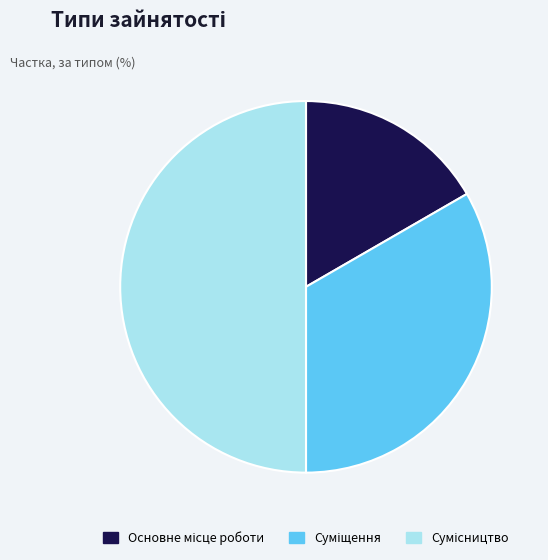

Combined, do Основне місце роботи and Суміщення account for over 50%?

No